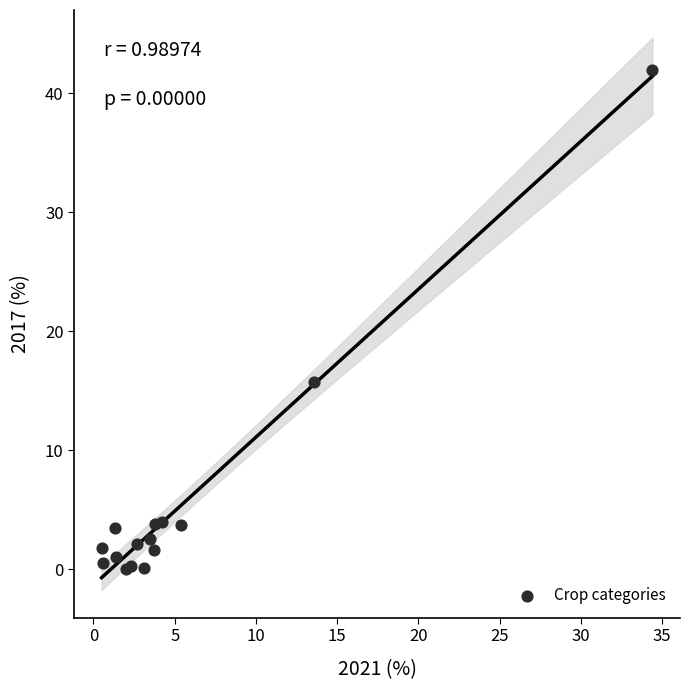

What Y value in the scatter plot is closest to 21?

15.7